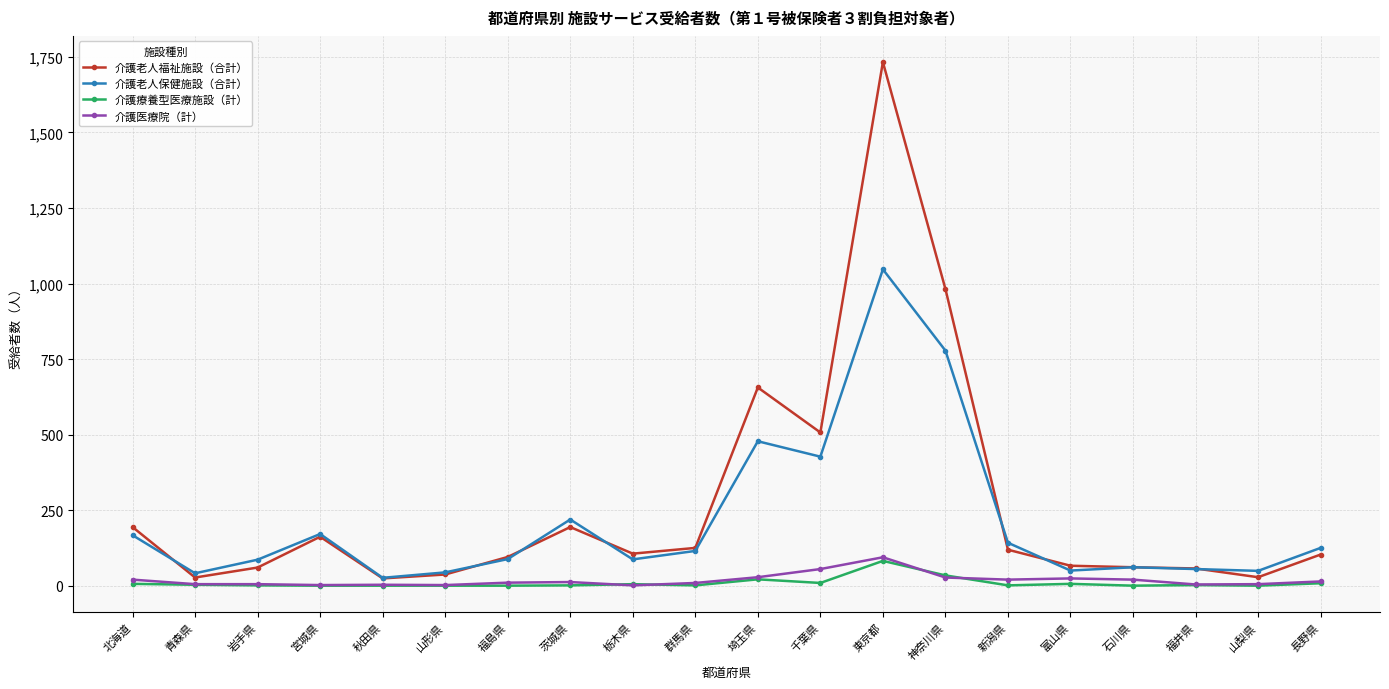

How many data points in 介護老人保健施設（合計） are less than 115?

10